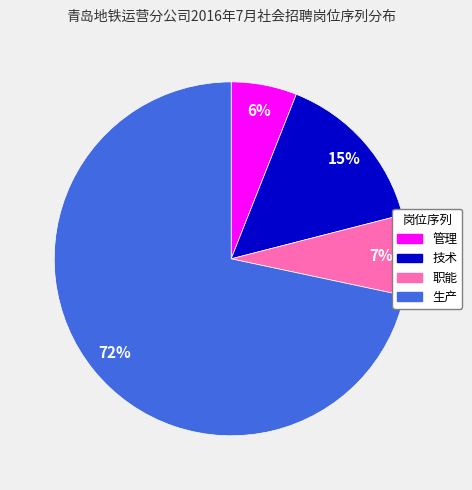

Which category has the biggest portion of the pie?

生产